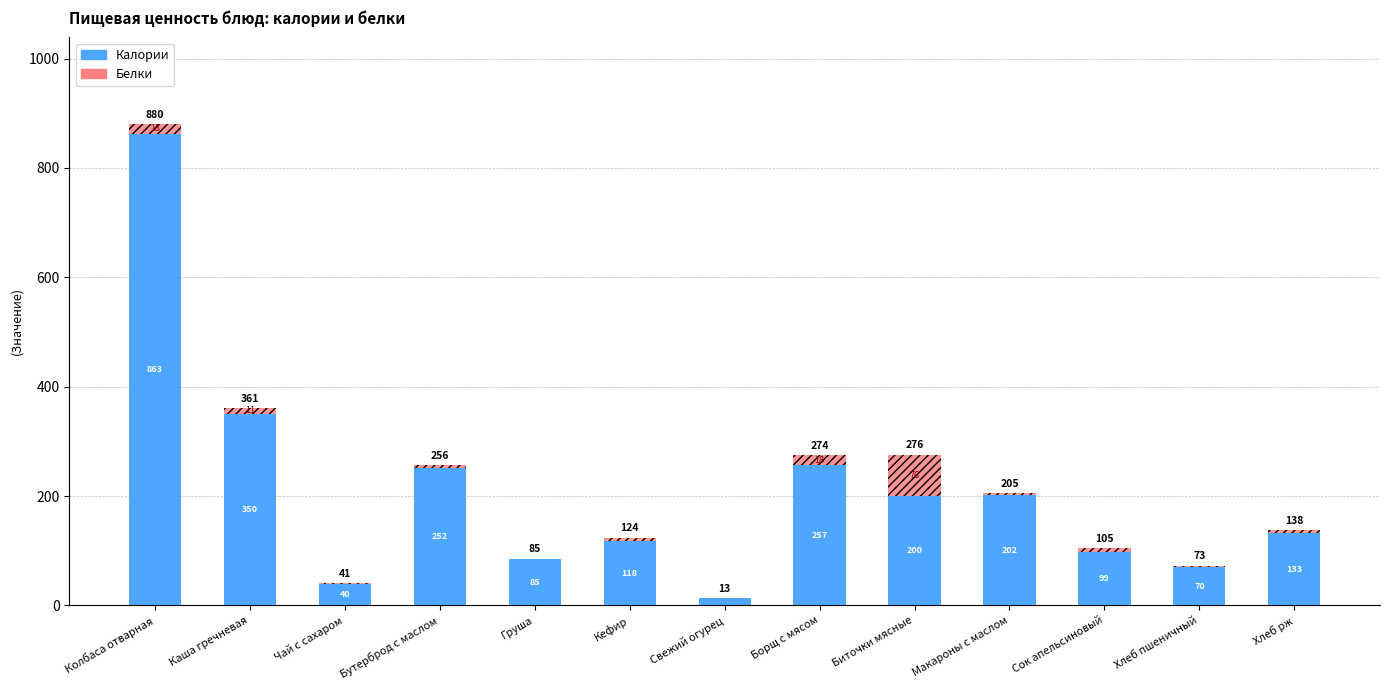

At which label does Калории reach its peak?

Колбаса отварная